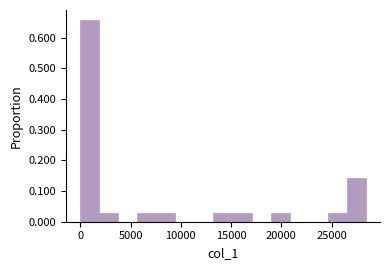

Around what value on the x-axis is the tallest bar? Give the approximate position of its centre, as read against the axis.

1000